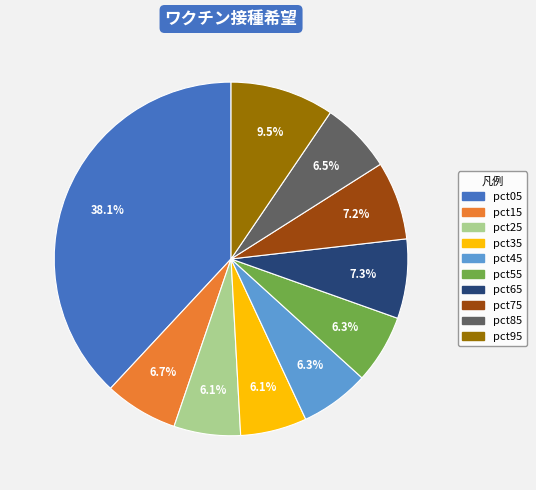

To the nearest percent, what is the combined percentage of pct05 and pct15?

45%